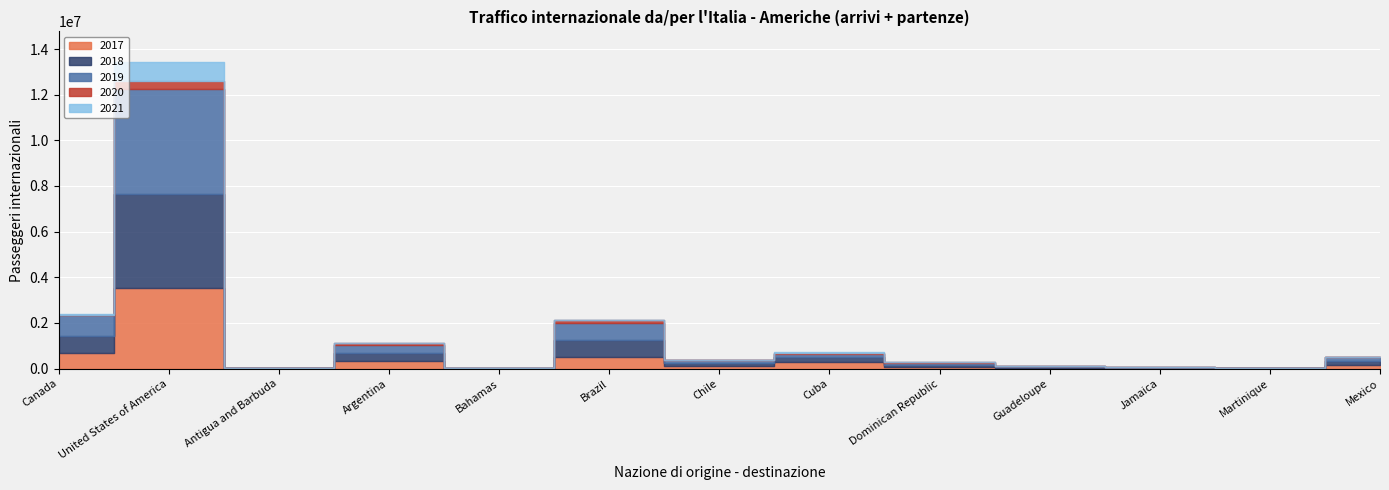

How many categories are shown in the chart?

13